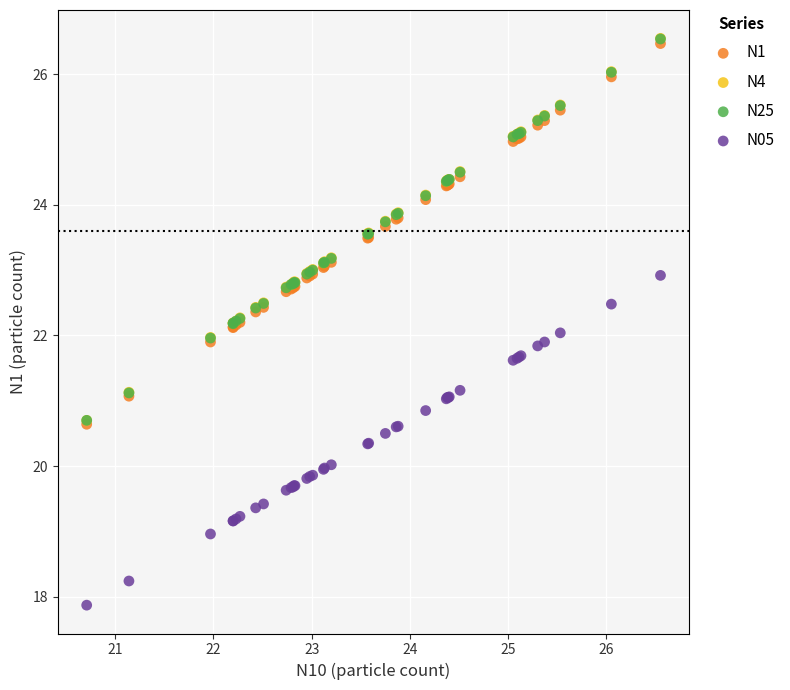

Which series reaches the minimum Y coordinate?

N05